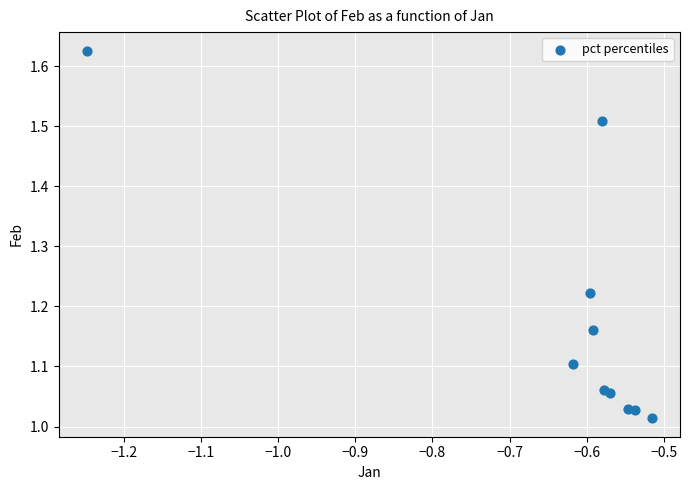

What is the range of Y values (max minus min)?

0.6